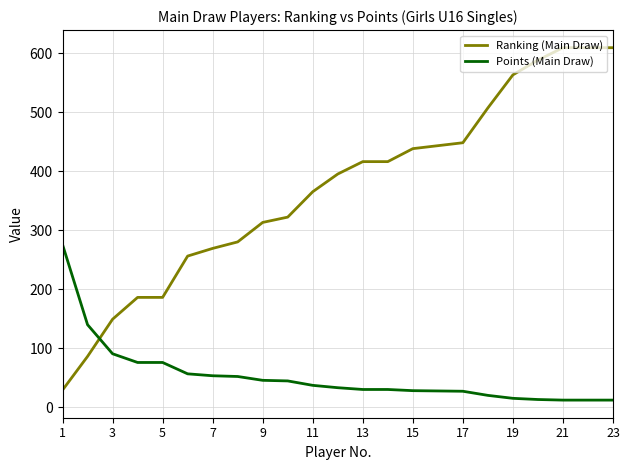

Which series has the widest spread of values?

Ranking (Main Draw)